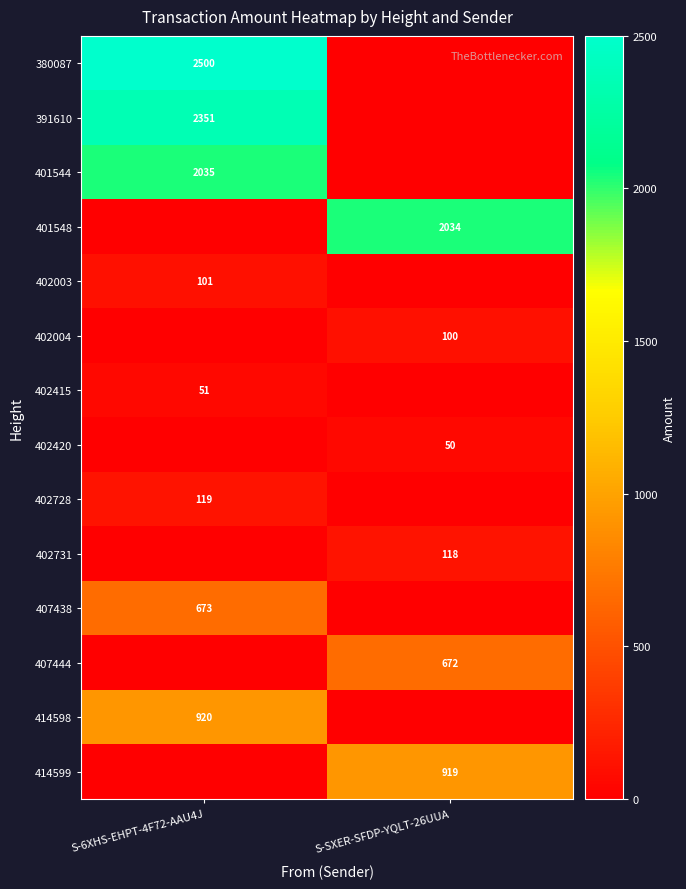

At which category does the chart reach its peak across all series?

S-6XHS-EHPT-4F72-AAU4J